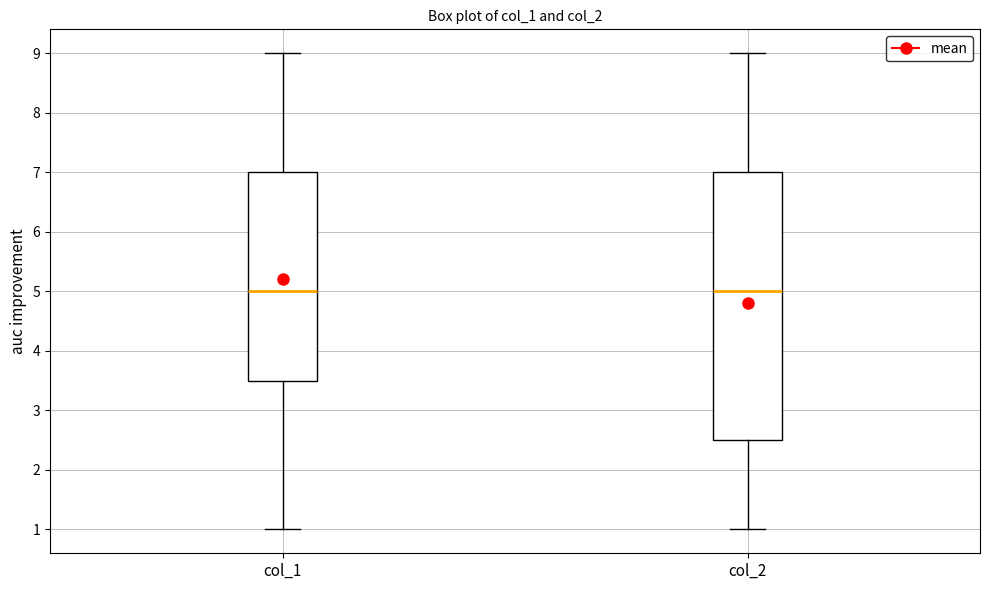

Reading left to right, transcribe this box plot: for each box, give where its median line is, the range the box spans, and where its two whiskers end, as read against the y-axis. The values are not printed on the chart, so give them approximately, as read against the axis.

col_1: median 5.0, box 3.5 to 7.0, whiskers 1.0 to 9.0
col_2: median 5.0, box 2.5 to 7.0, whiskers 1.0 to 9.0